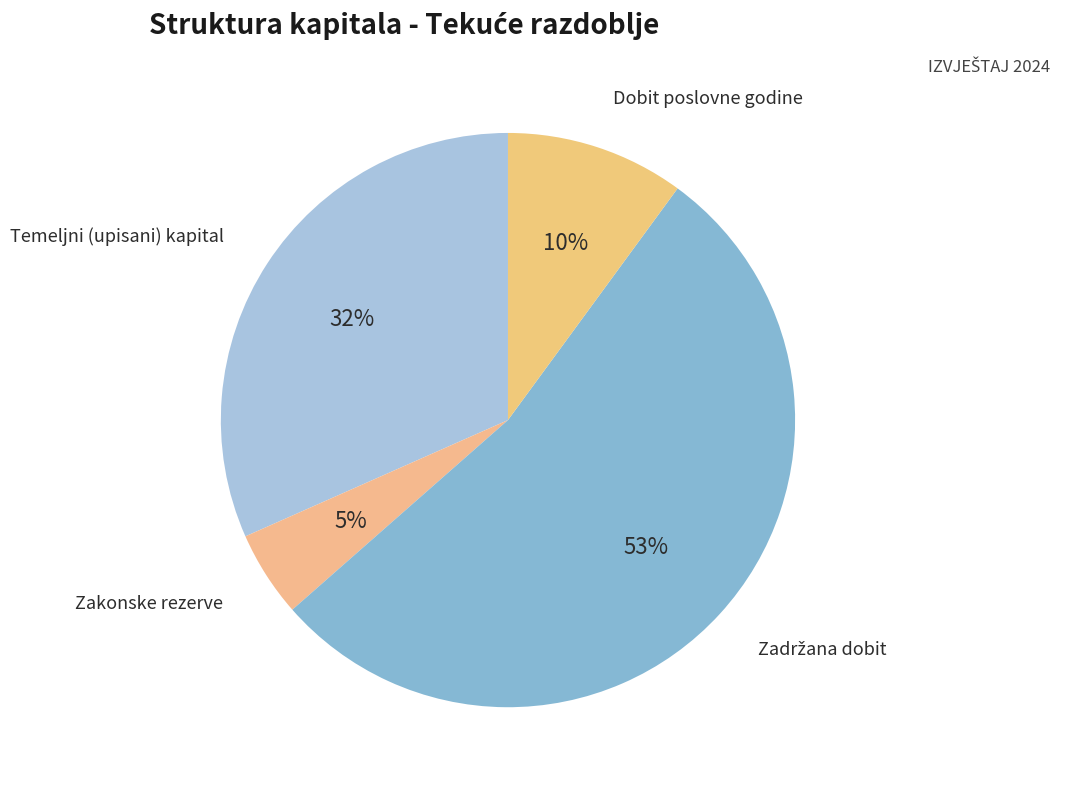

Does any single category account for the majority?

Yes